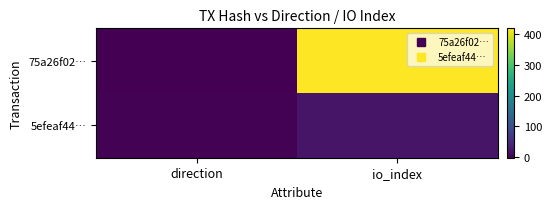

List the series in order of their overall mean, highest first.

75a26f02…, 5efeaf44…